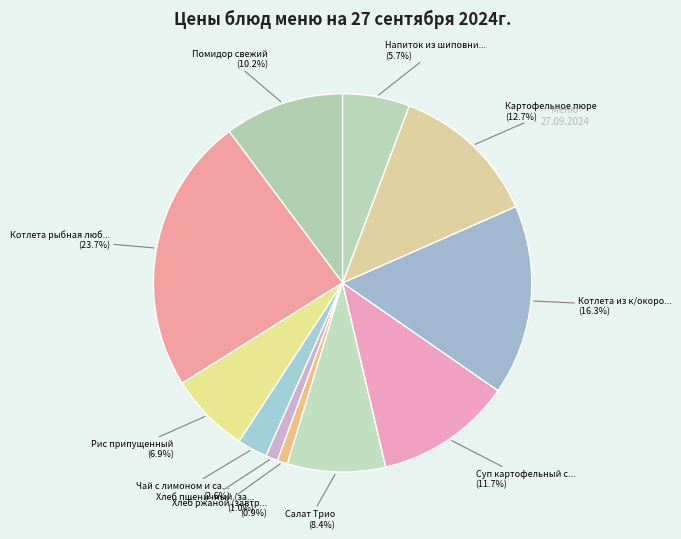

Rank the categories by value from lowest to highest.

Хлеб ржаной (завтрак), Хлеб пшеничный (завтрак), Чай с лимоном и сахаром, Напиток из шиповника, Рис припущенный, Салат Трио, Помидор свежий, Суп картофельный с рыбн. консервами, Картофельное пюре, Котлета из к/окорочков, Котлета рыбная любительская